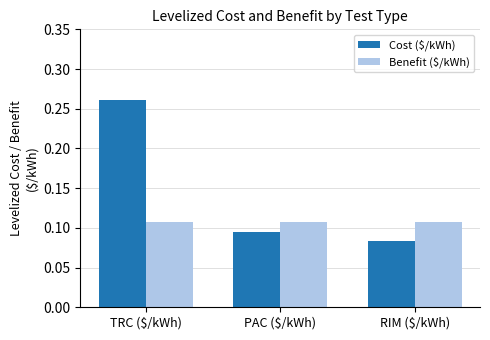

Which series has the largest total across all categories?

Cost ($/kWh)